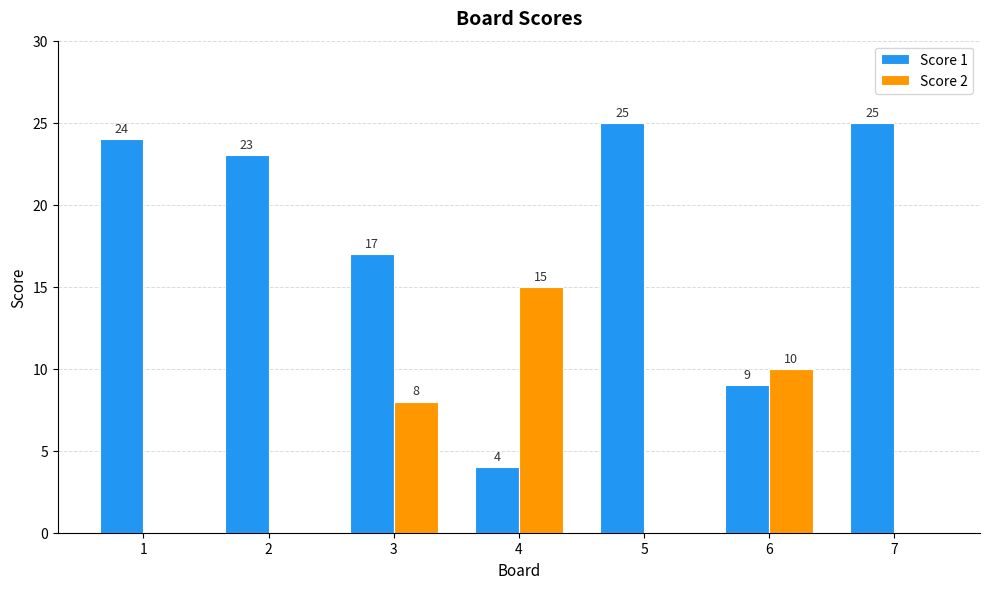

Where is Score 1 nearest to the value 14?

3